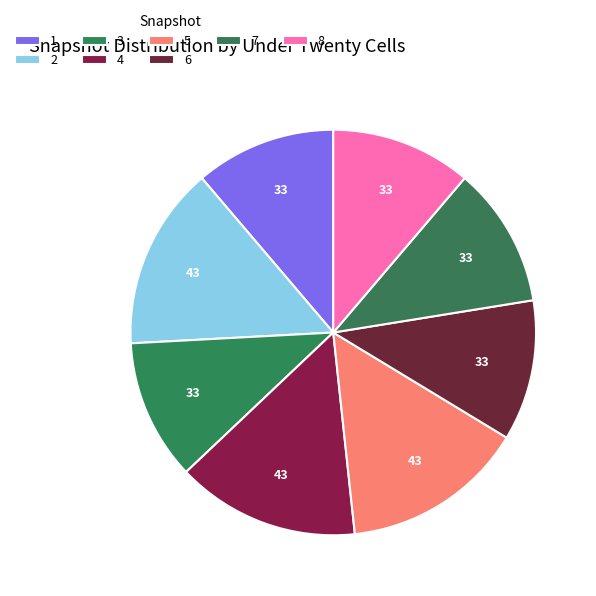

How many segments does this pie chart have?

8